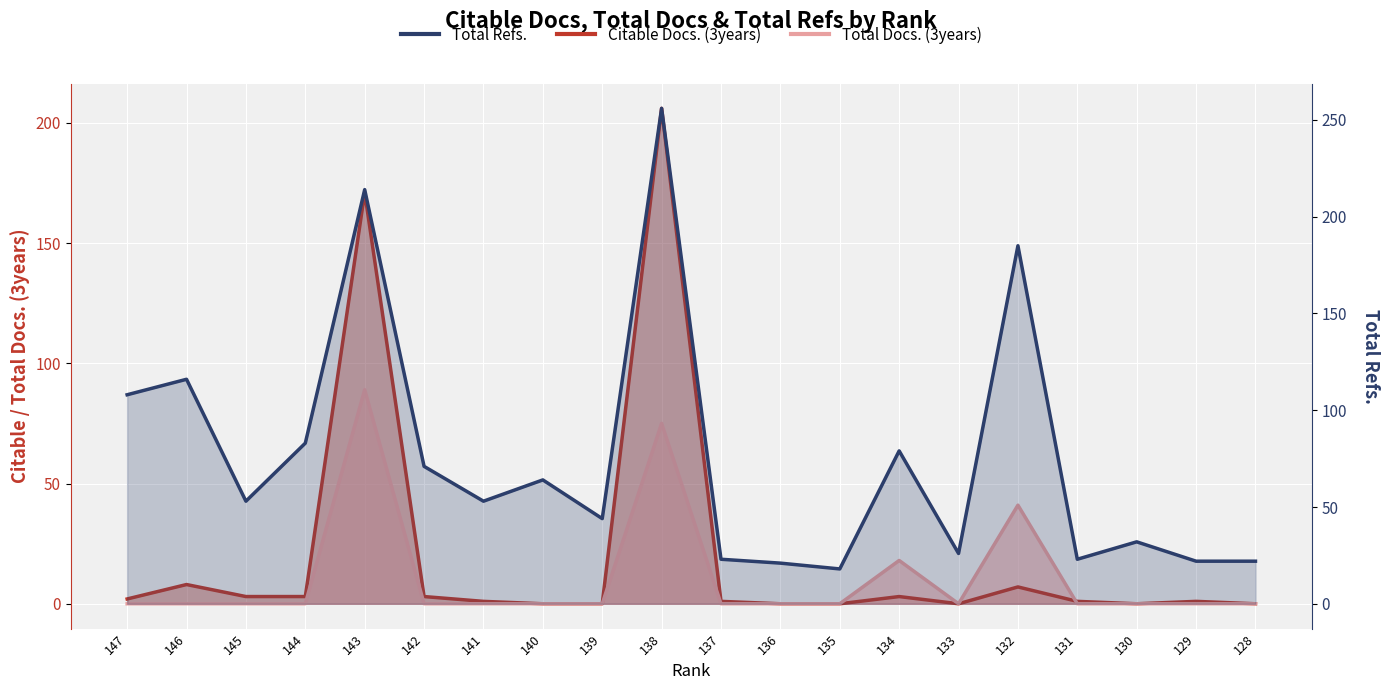

What is the value of the Total Refs. point at the 20th from the left?

22